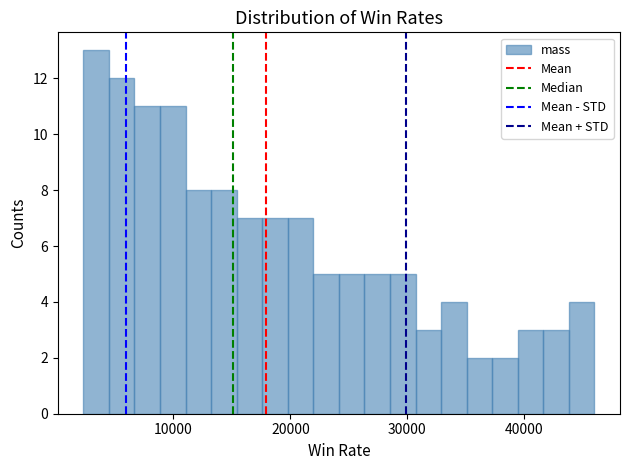

Read against the x-axis, roughly where is the centre of the tallest bar?

3000